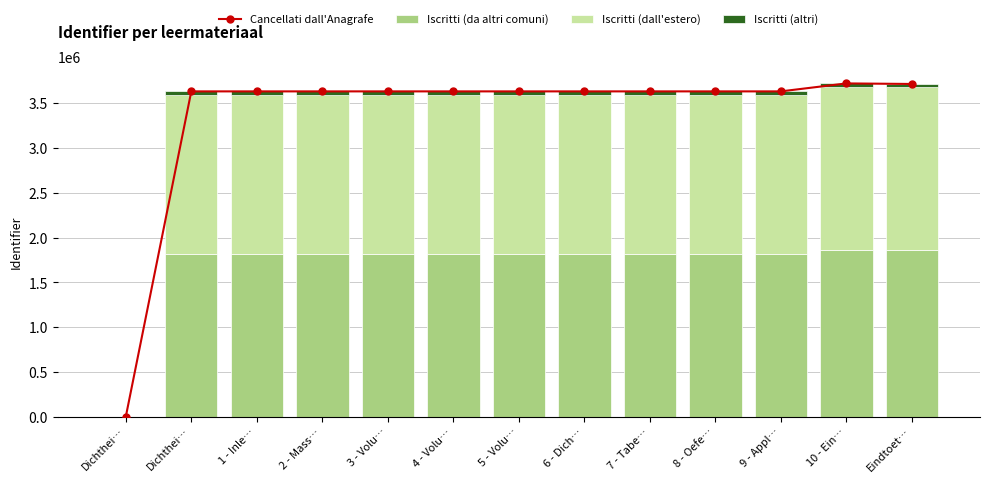

The value of Iscritti (dall'estero) at 5 - Volu… is 2588170.4. True or false?

False